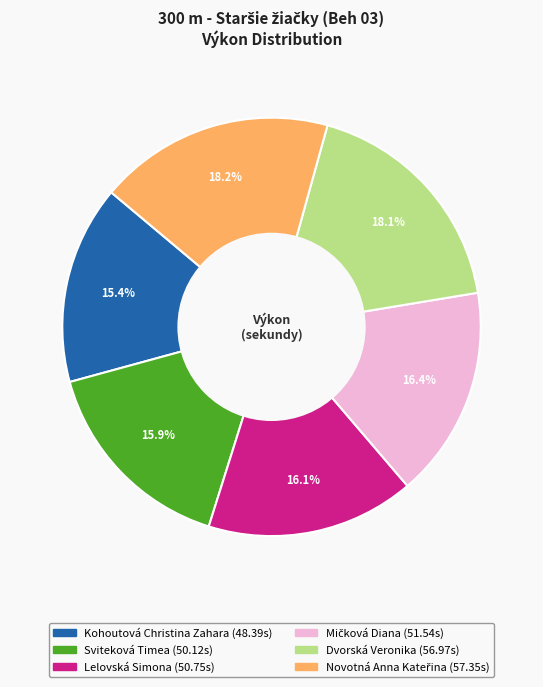

What is the smallest slice in the pie chart?

Kohoutová Christina Zahara